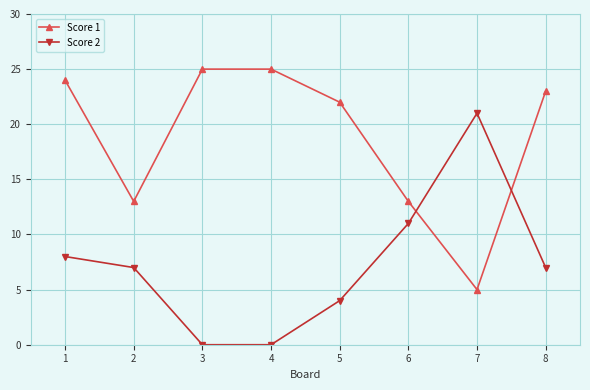

Reading right to left, what are all the values shown in this chart?

Score 1: 23	5	13	22	25	25	13	24
Score 2: 7	21	11	4	0	0	7	8